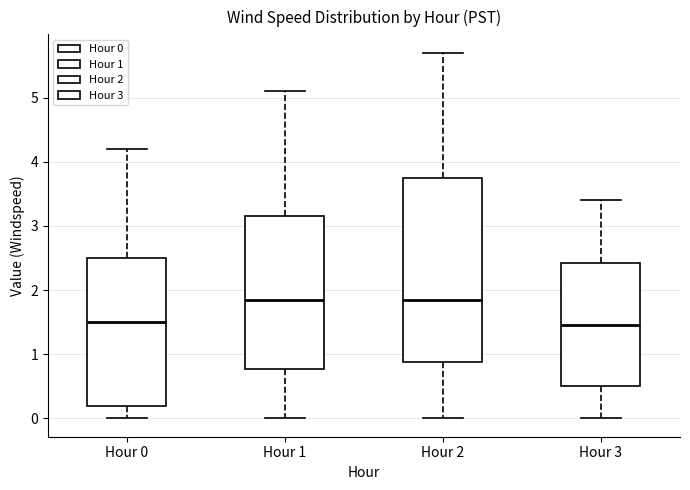

Reading left to right, read every box against the y-axis: the position of its median line, the range the box covers, and the ends of its whiskers. The values are not printed on the chart, so give them approximately, as read against the axis.

Hour 0: median 1.5, box 0.2 to 2.5, whiskers 0.0 to 4.2
Hour 1: median 1.9, box 0.8 to 3.2, whiskers 0.0 to 5.1
Hour 2: median 1.9, box 0.9 to 3.8, whiskers 0.0 to 5.7
Hour 3: median 1.5, box 0.5 to 2.4, whiskers 0.0 to 3.4